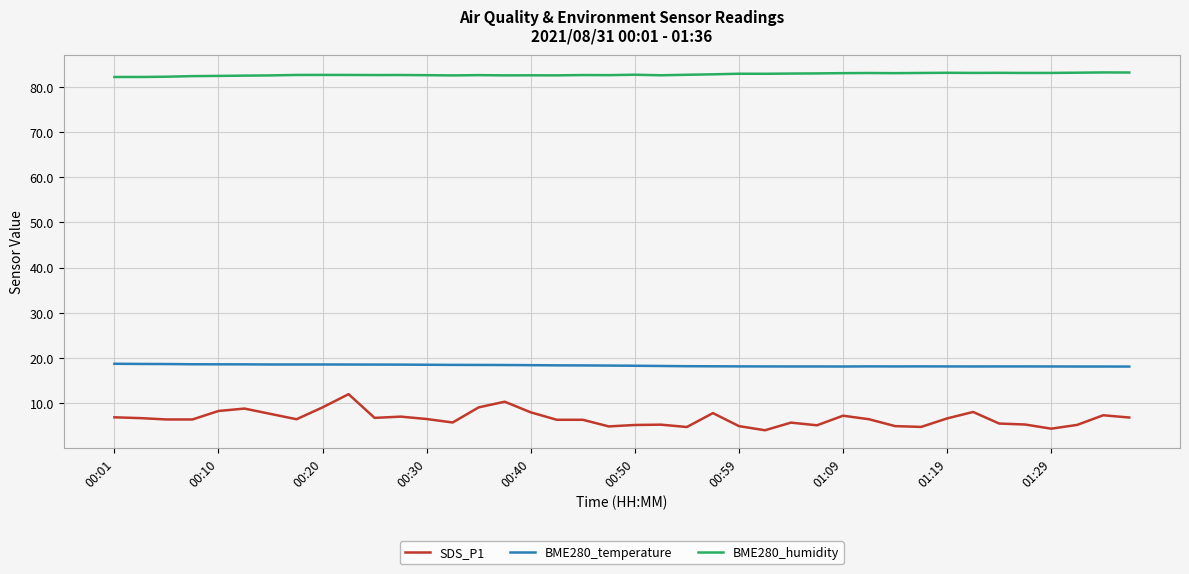

Which series has the largest total across all categories?

BME280_humidity